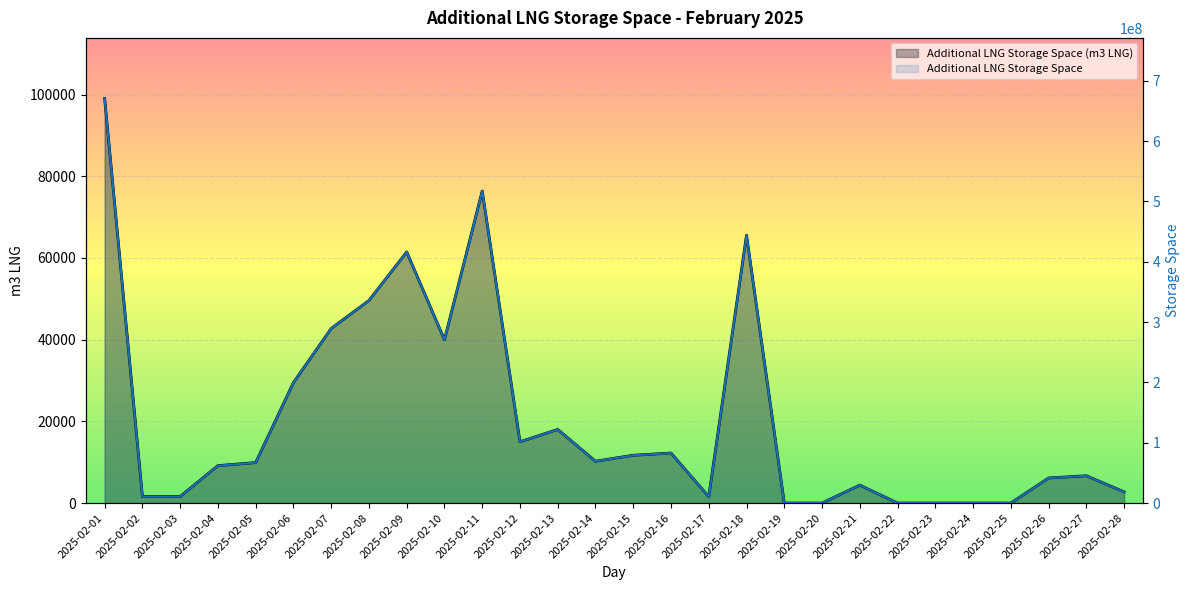

What is the maximum value shown in the chart?

670363851